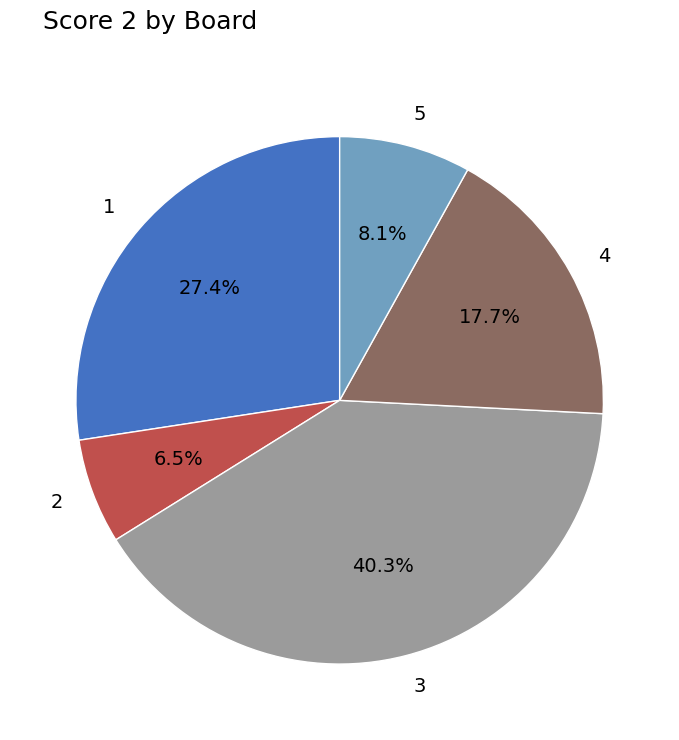

The 3 slice represents 30% of the pie. True or false?

False